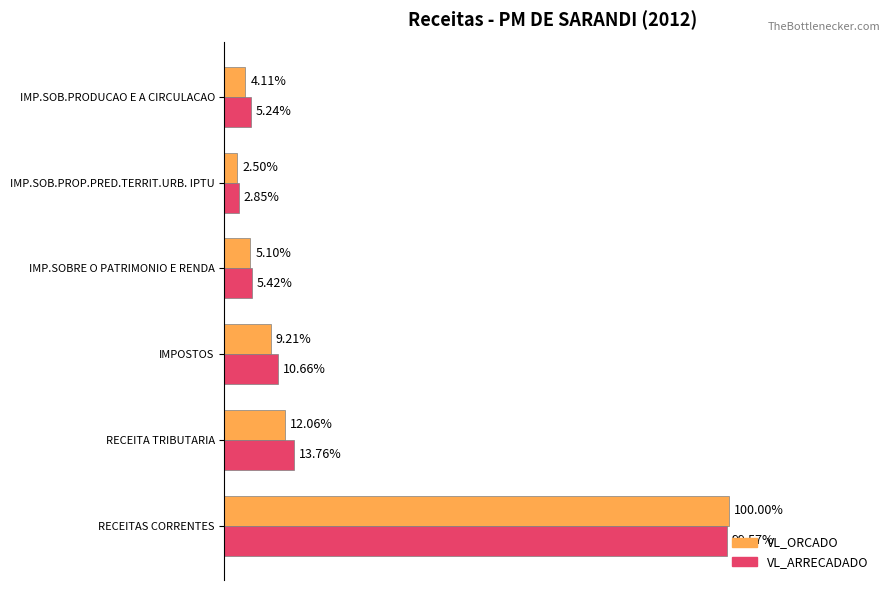

What are all the series names shown in the legend?

VL_ORCADO, VL_ARRECADADO